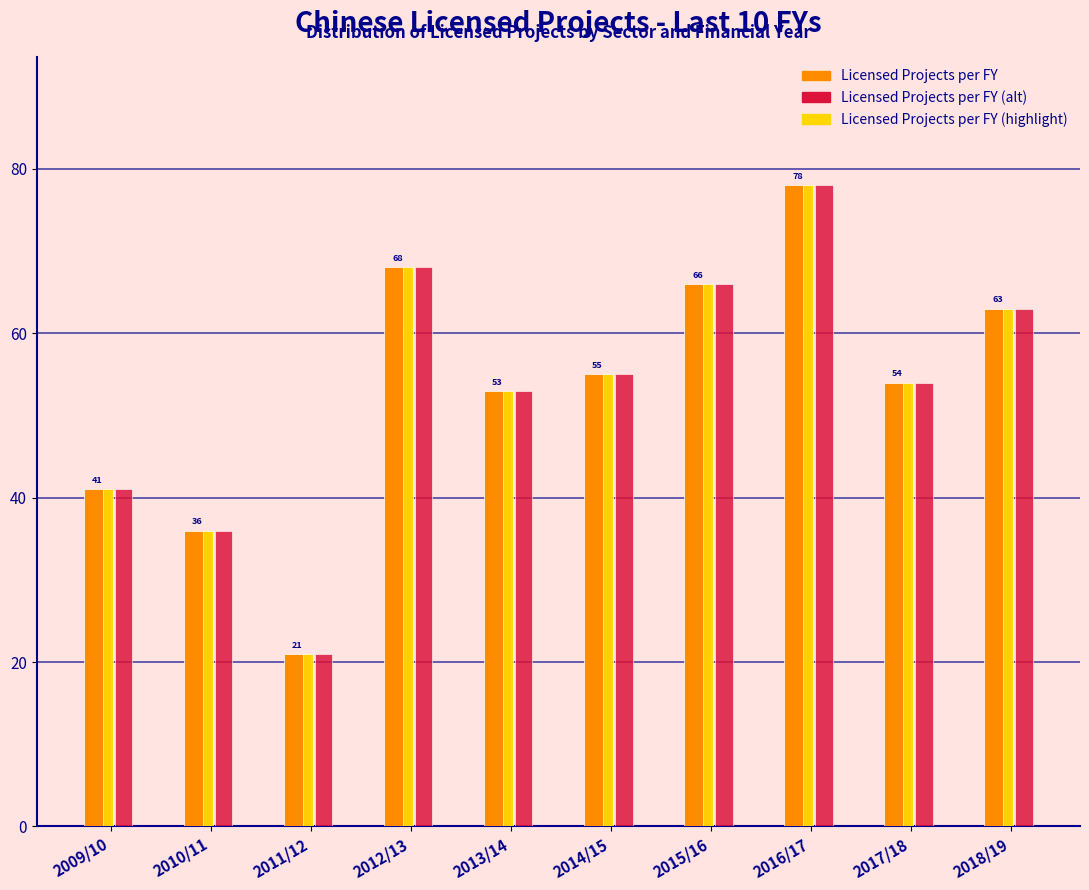

What is the total value across all series at 2016/17?

234